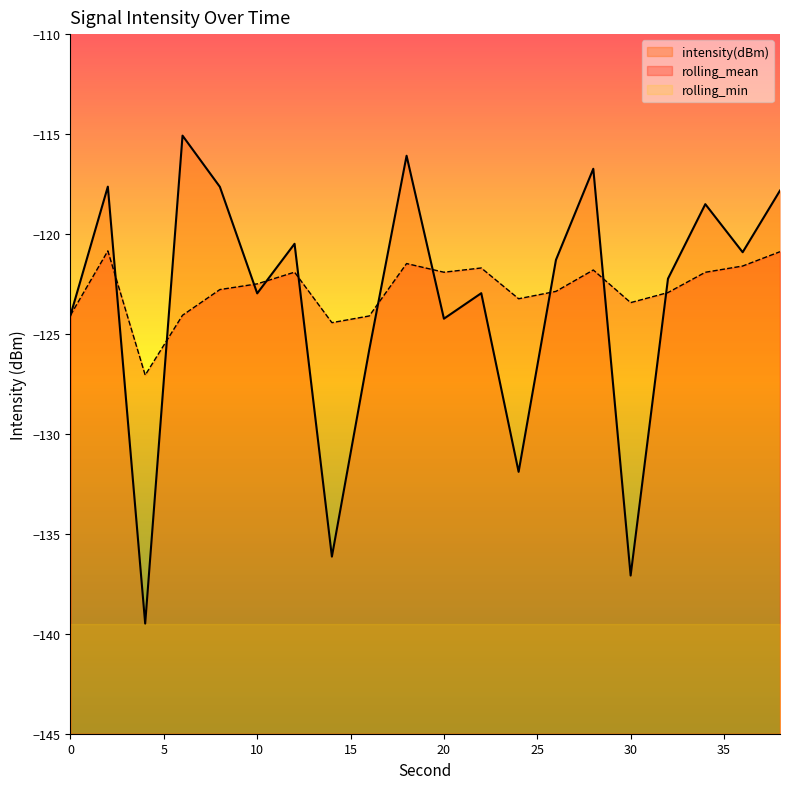

What is the value of the intensity(dBm) point at the 11th from the left?

-124.2